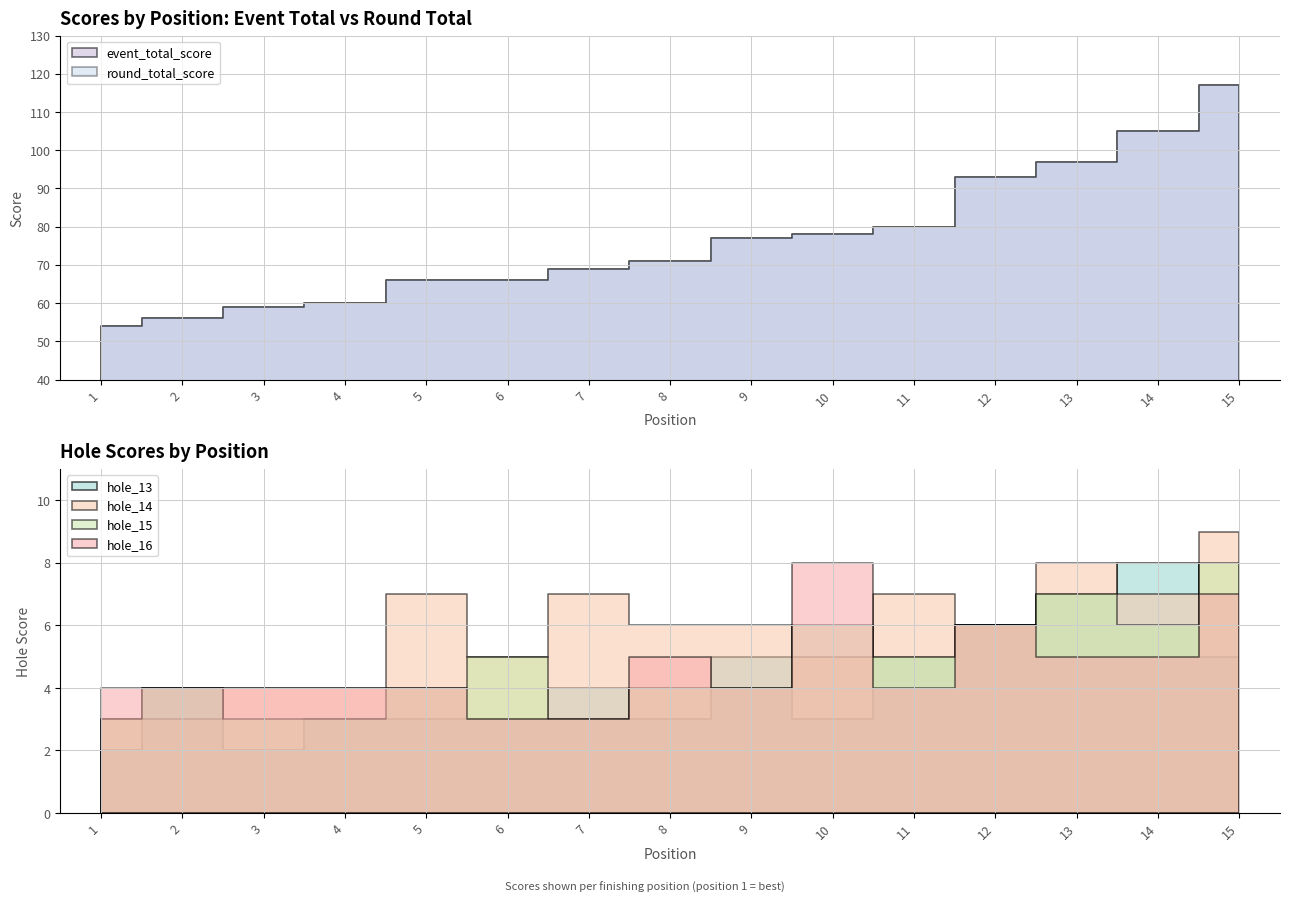

Which label corresponds to the smallest value in the chart?

1